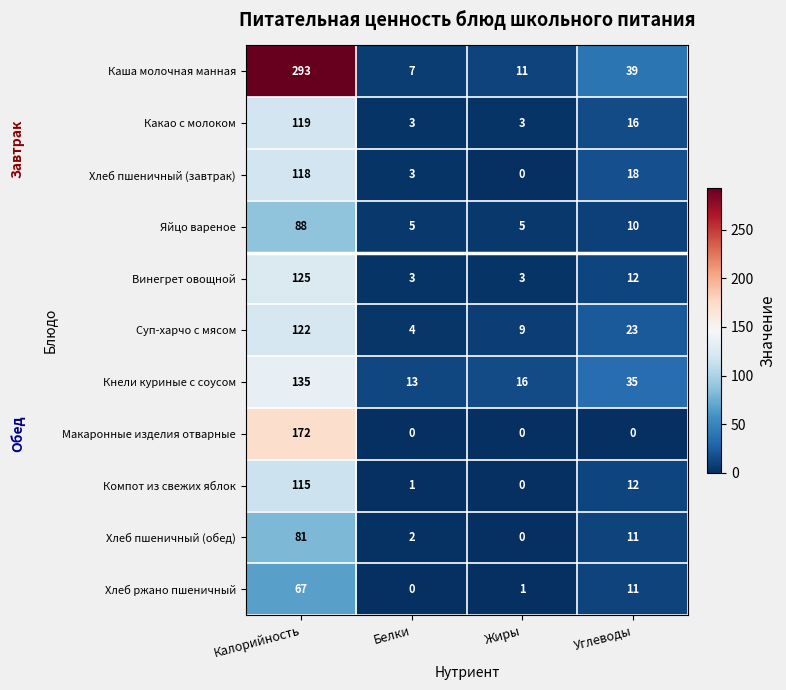

Rank the series by their maximum value, from lowest to highest.

Хлеб ржано пшеничный, Хлеб пшеничный (обед), Яйцо вареное, Компот из свежих яблок, Хлеб пшеничный (завтрак), Какао с молоком, Суп-харчо с мясом, Винегрет овощной, Кнели куриные с соусом, Макаронные изделия отварные, Каша молочная манная